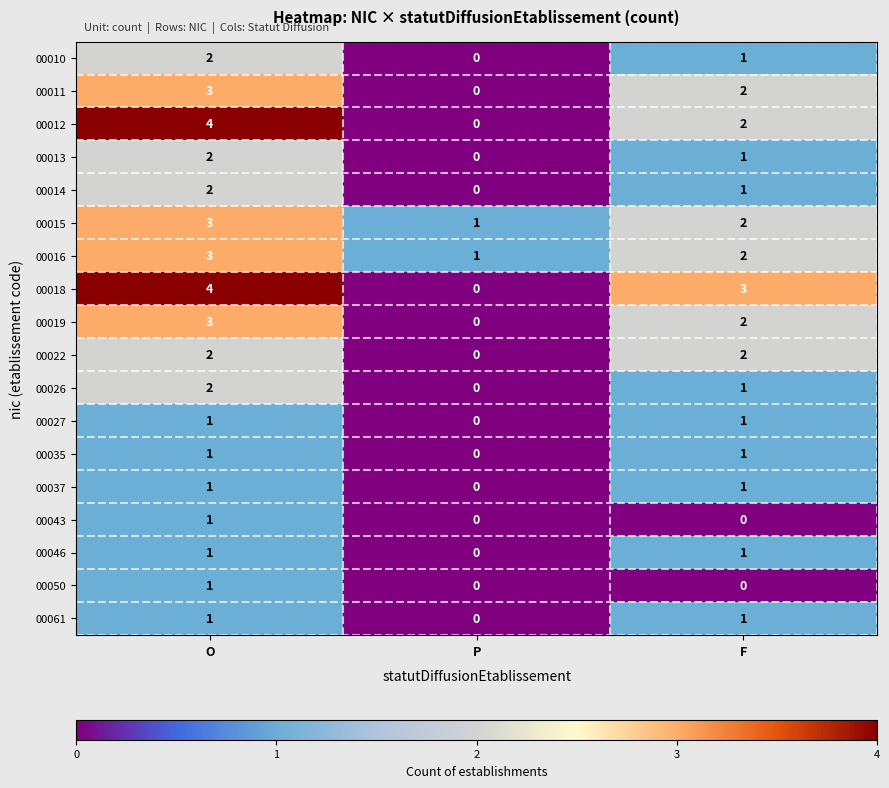

Between O and F, which series saw the biggest shift?

00012